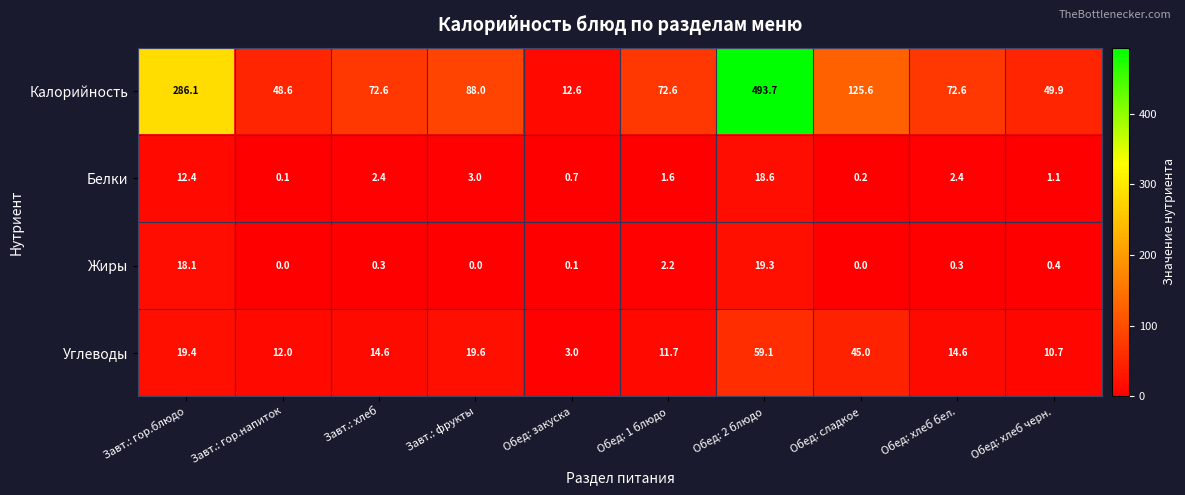

What is the difference between the maximum and second lowest values in the Углеводы series?

48.4